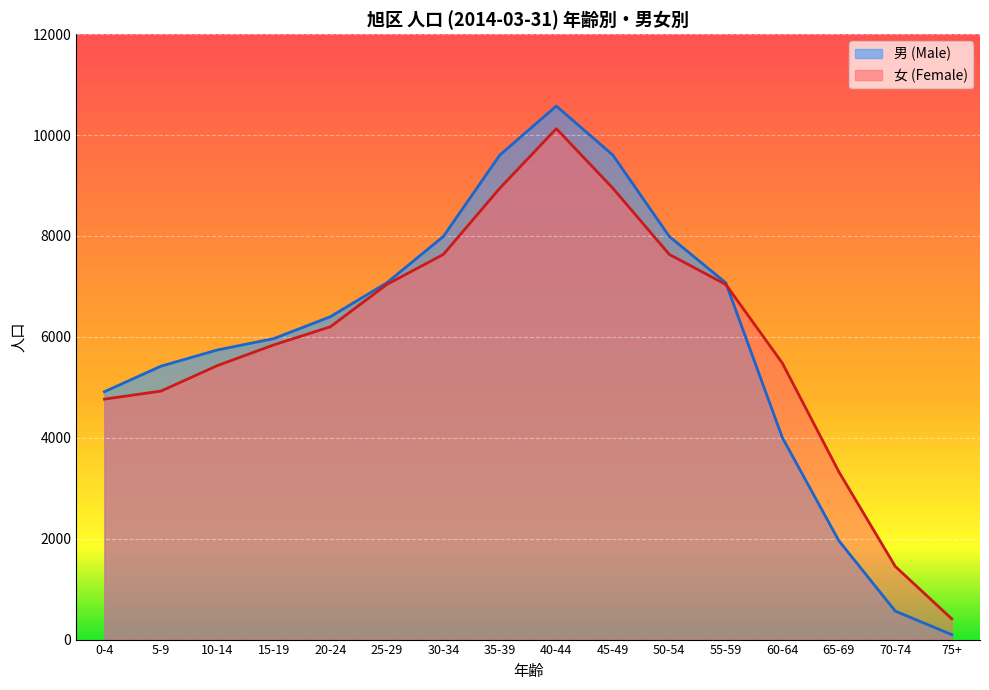

How many times do 男 (Male) and 女 (Female) cross each other?

1